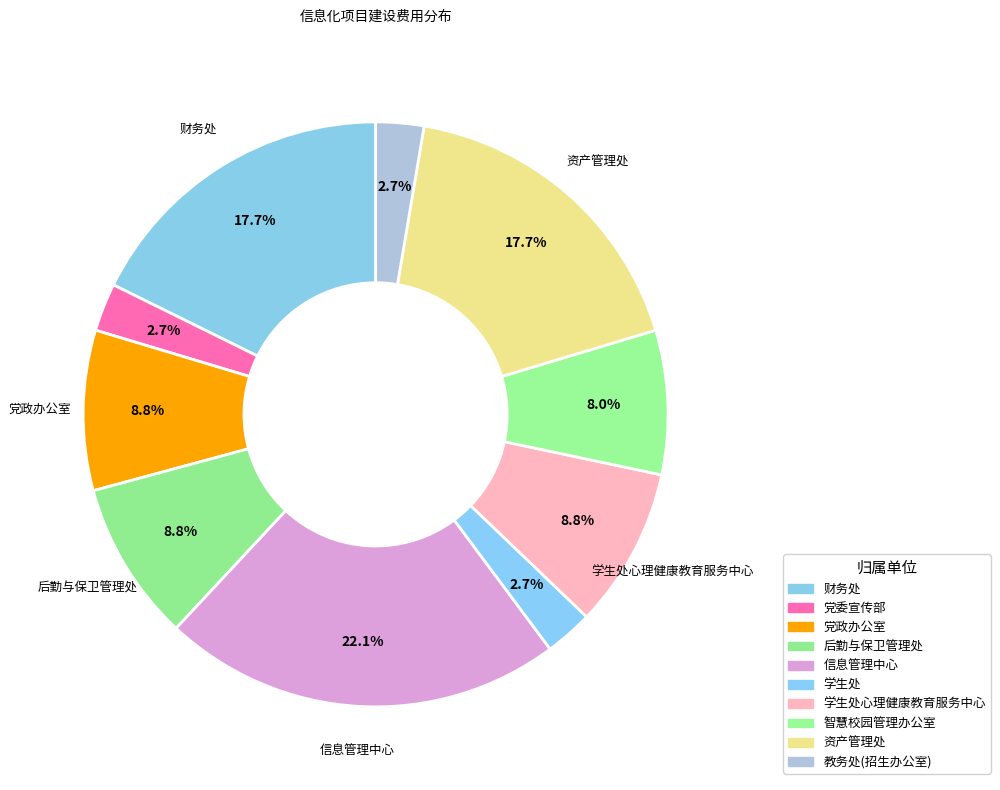

Which slice is the smallest?

党委宣传部